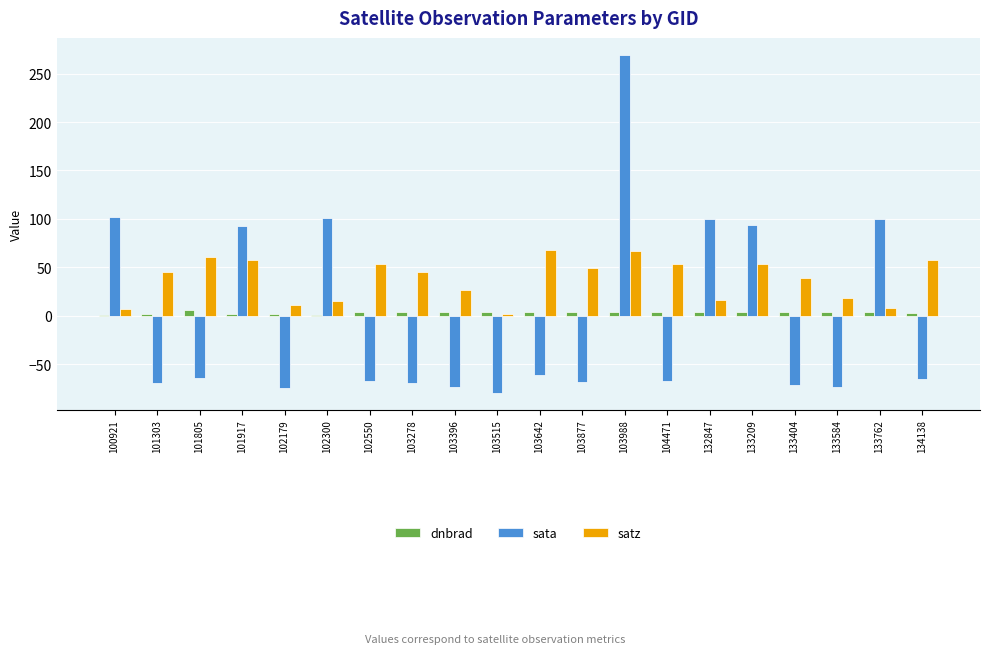

Between 103988 and 132847, which series saw the biggest shift?

sata